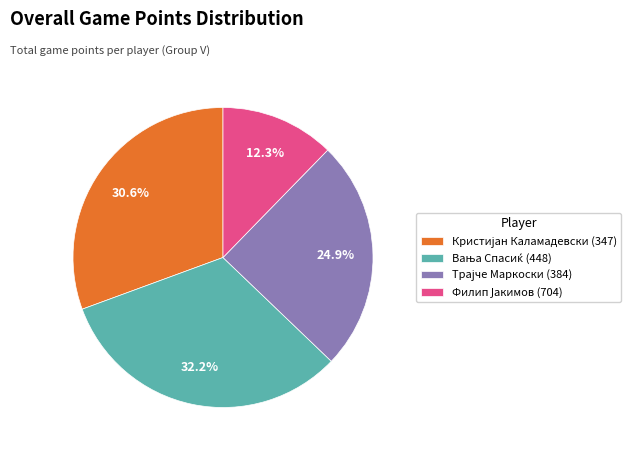

Does any single category account for the majority?

No